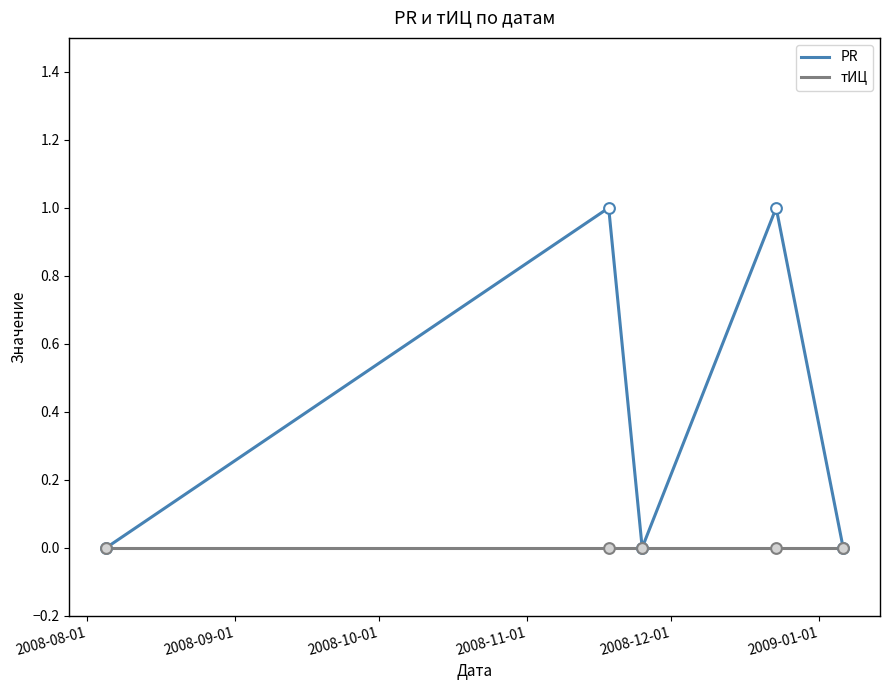

Which series has the largest total across all categories?

PR